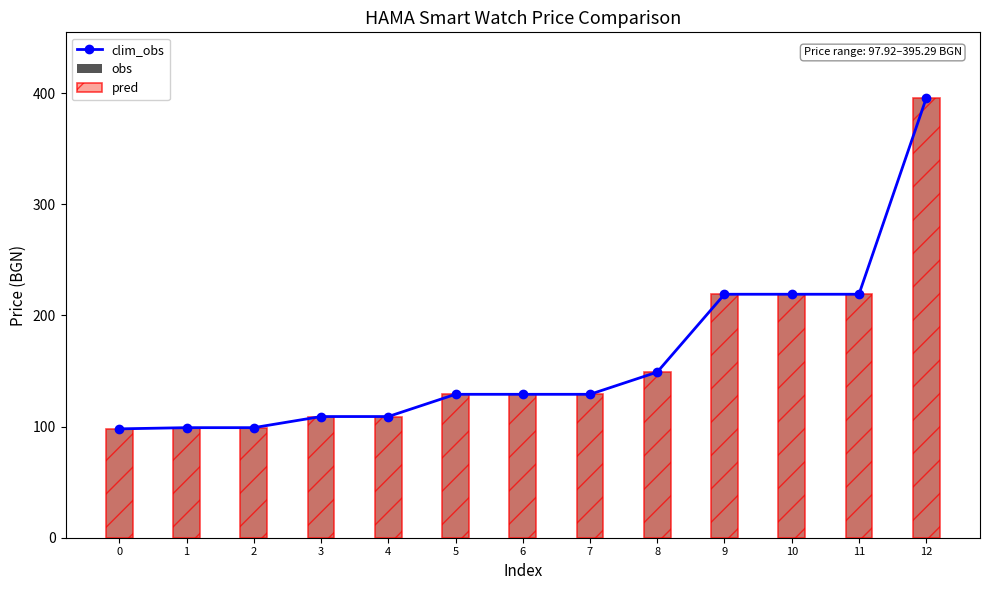

What is the value of the pred bar at the 8th from the left?

129.0